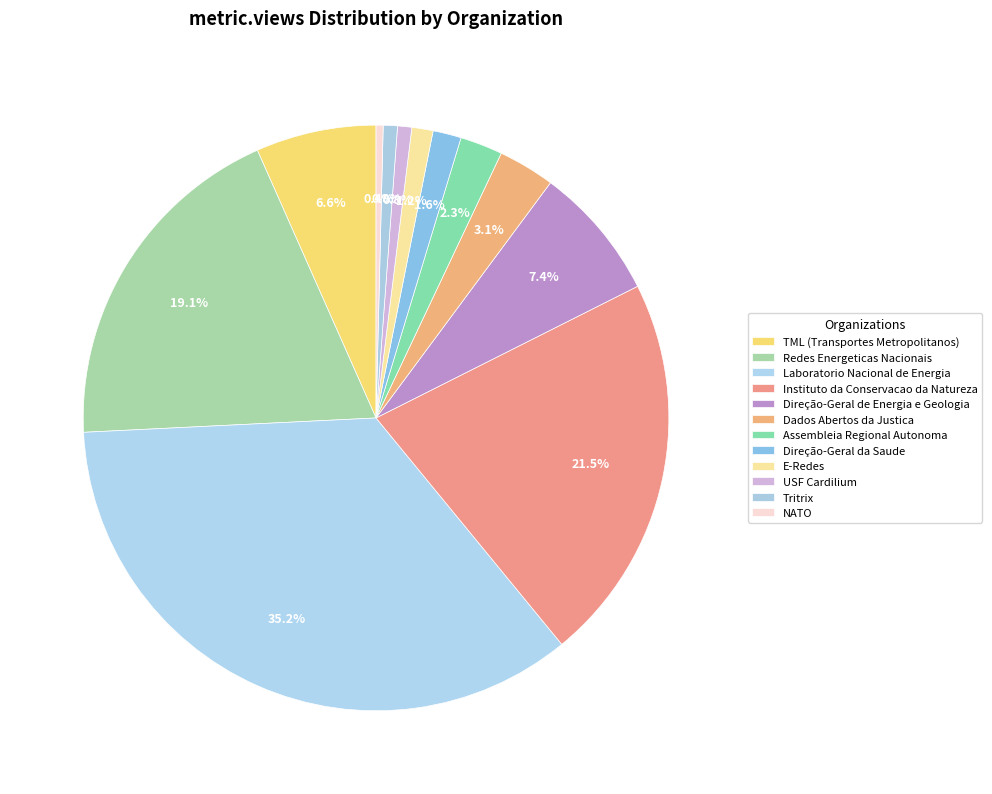

Count the number of slices in the pie.

12